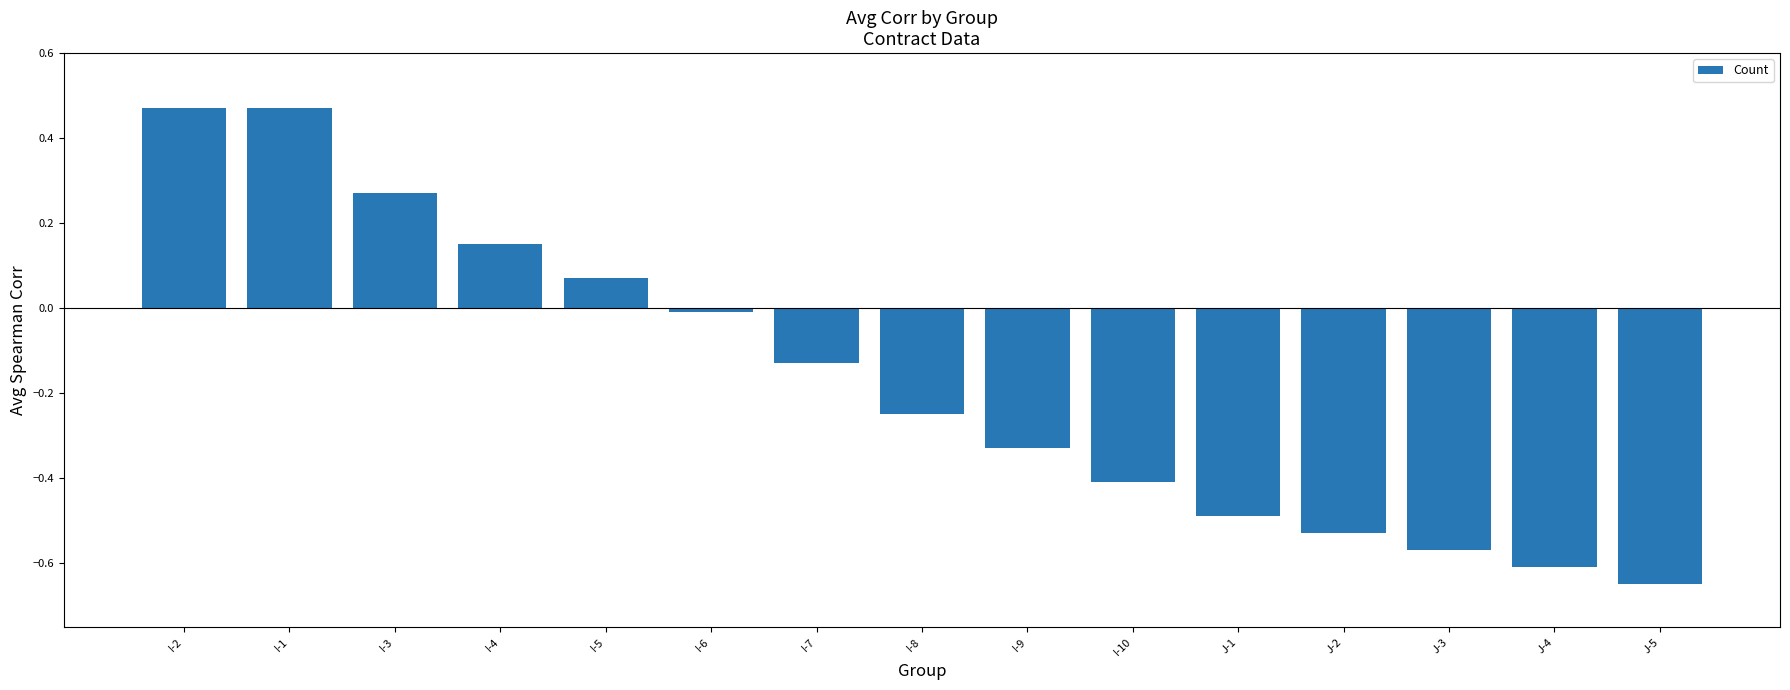

True or false: the data shows 0.8 at I-2.

False